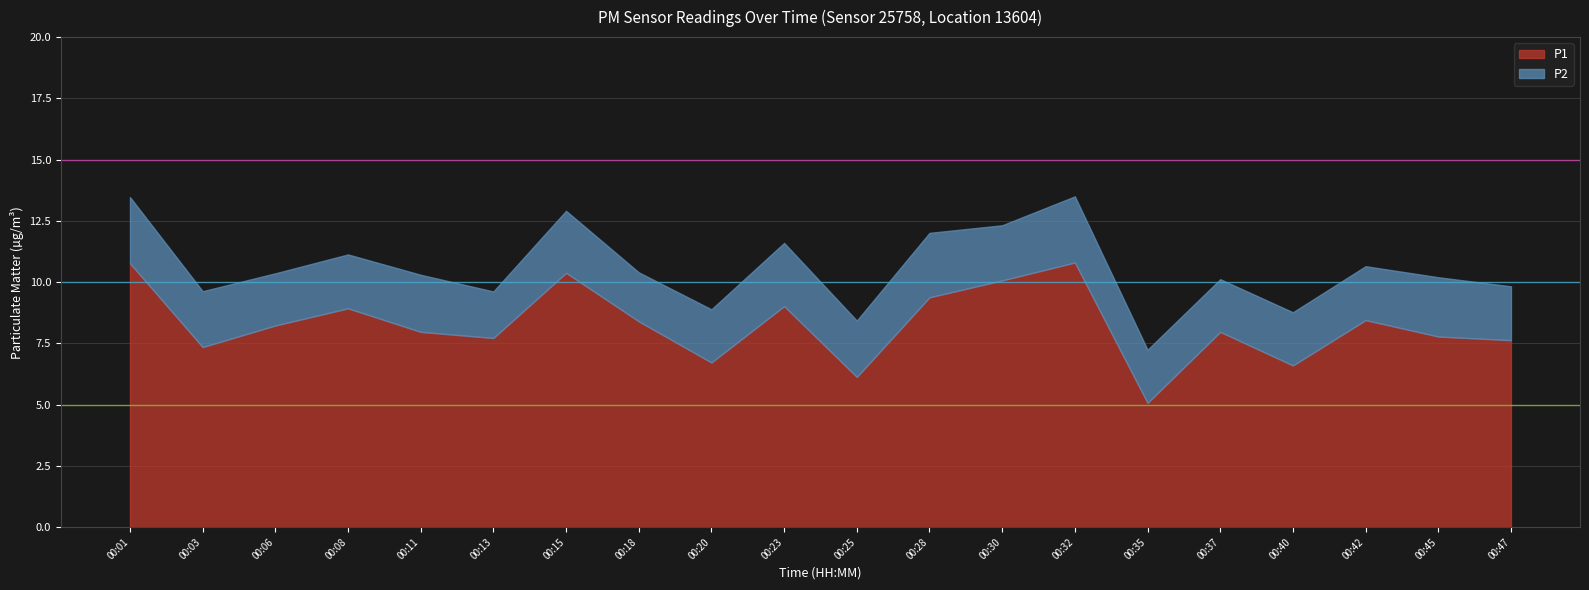

List the labels in order of P2 value, smallest first.

00:13, 00:18, 00:06, 00:37, 00:20, 00:35, 00:40, 00:08, 00:42, 00:47, 00:30, 00:03, 00:25, 00:11, 00:45, 00:15, 00:23, 00:28, 00:01, 00:32